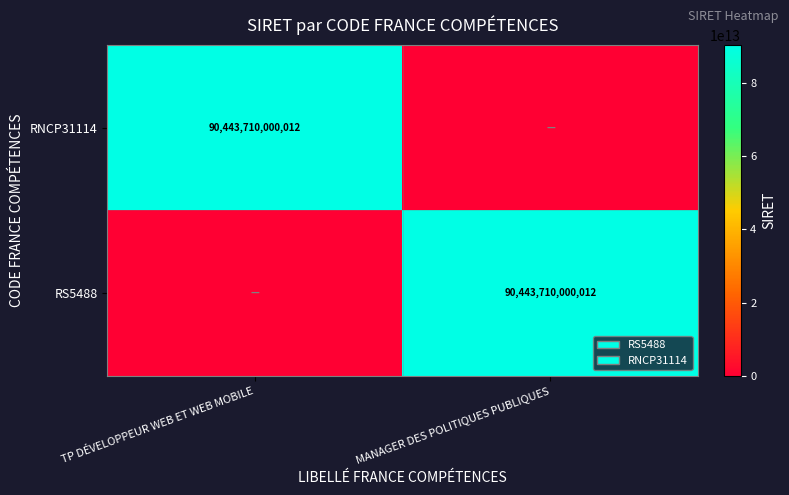

The value of RS5488 at MANAGER DES POLITIQUES PUBLIQUES is 144108372576257. True or false?

False